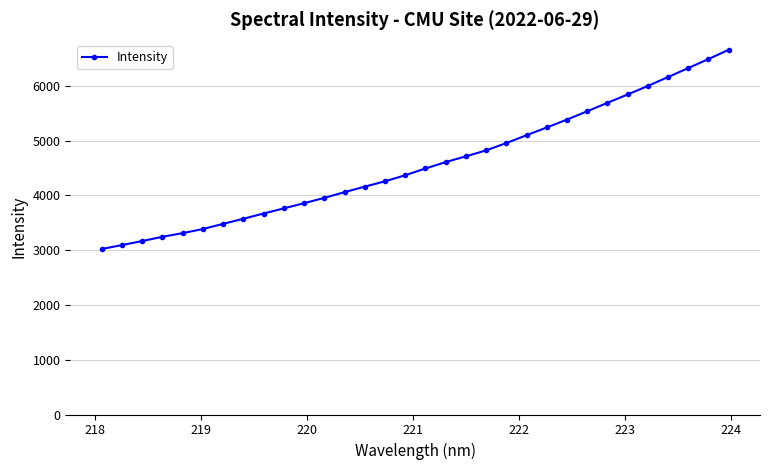

What is the difference between the maximum and minimum values?

3637.0